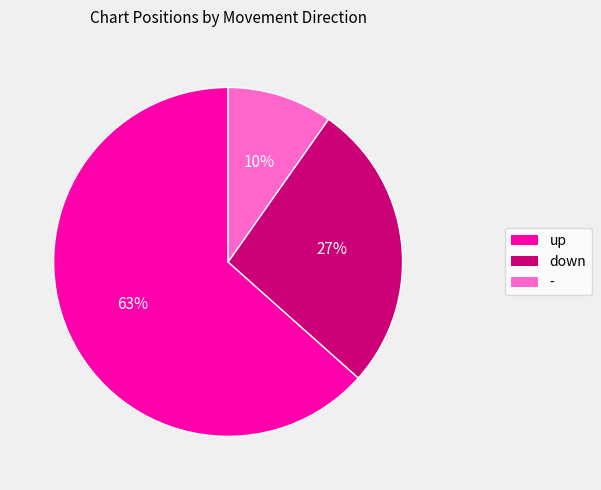

Which category has the smallest portion of the pie?

-